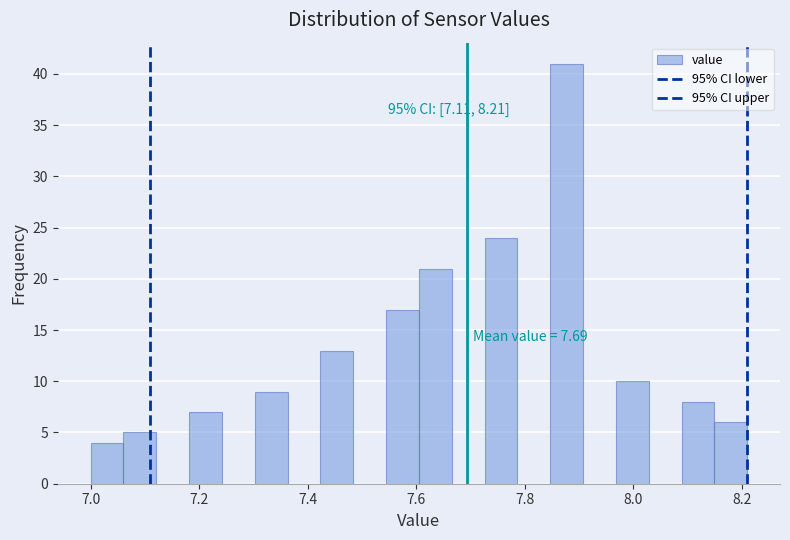

Read against the x-axis, roughly where is the centre of the tallest bar?

7.88